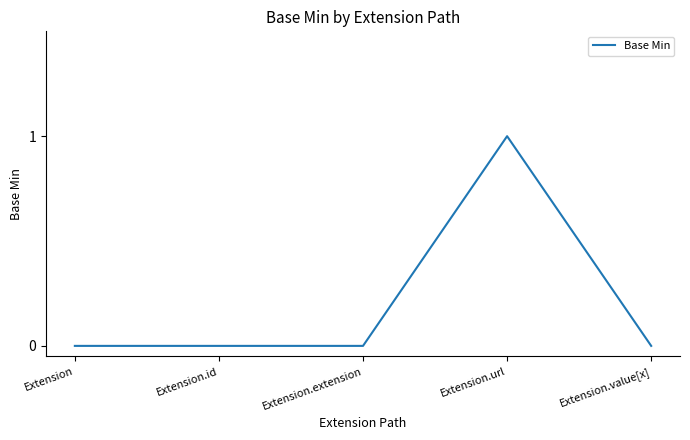

What is the greatest value displayed?

1